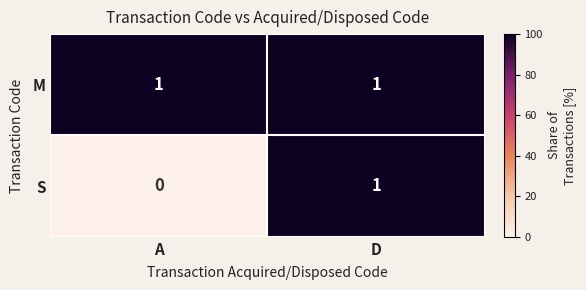

What is the total value across all series at D?

2